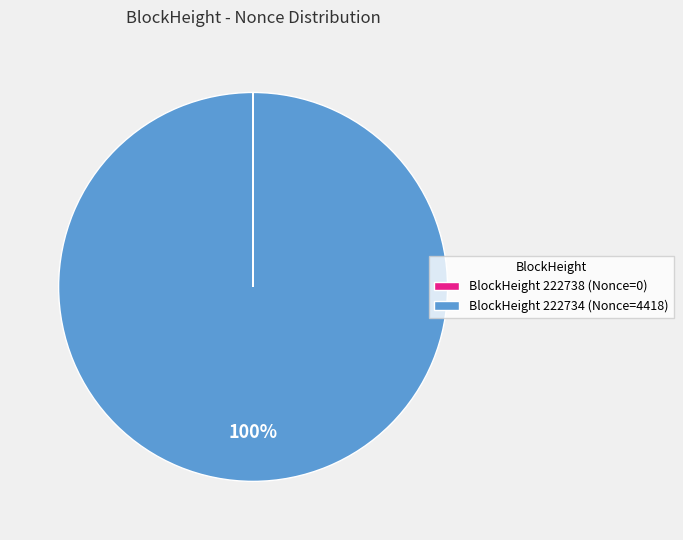

What is the largest slice in the pie chart?

BlockHeight 222734 (Nonce=4418)